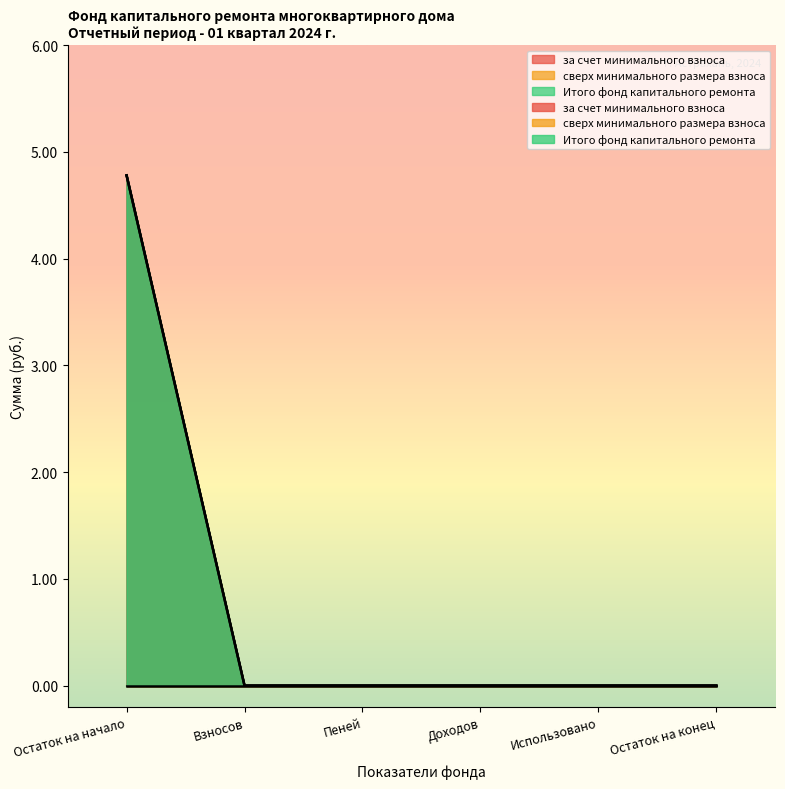

Rank the series by their maximum value, from lowest to highest.

за счет минимального взноса, Итого фонд капитального ремонта